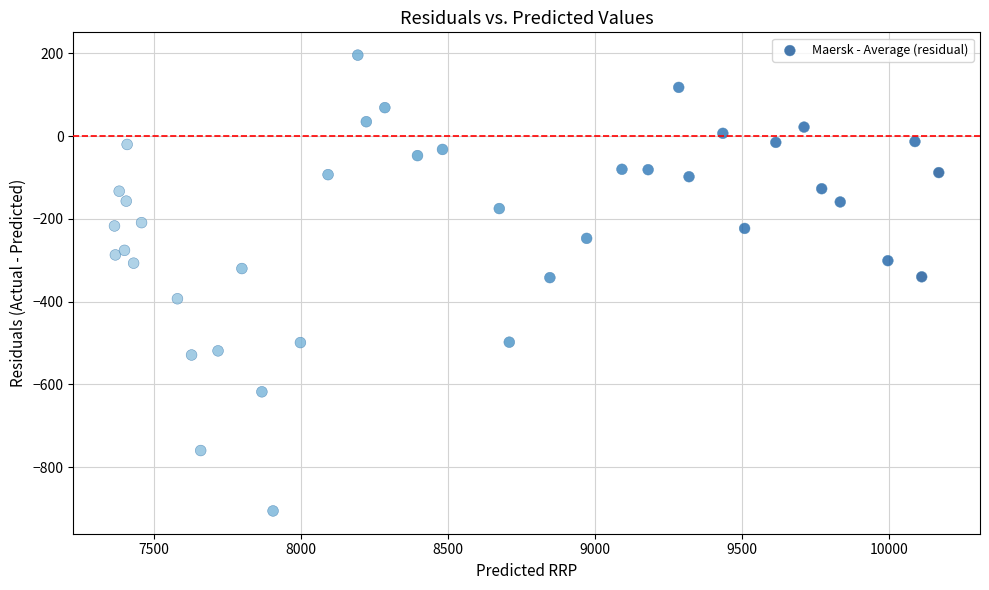

What is the range of X values (max minus min)?

2802